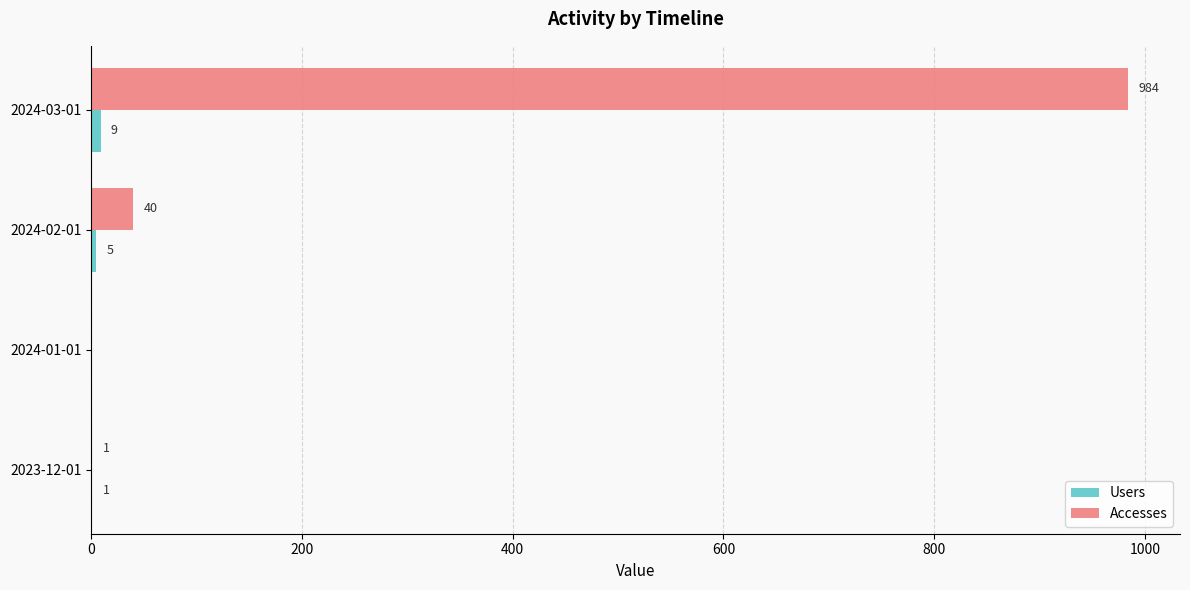

Which series changed the most between 2024-02-01 and 2024-03-01?

Accesses